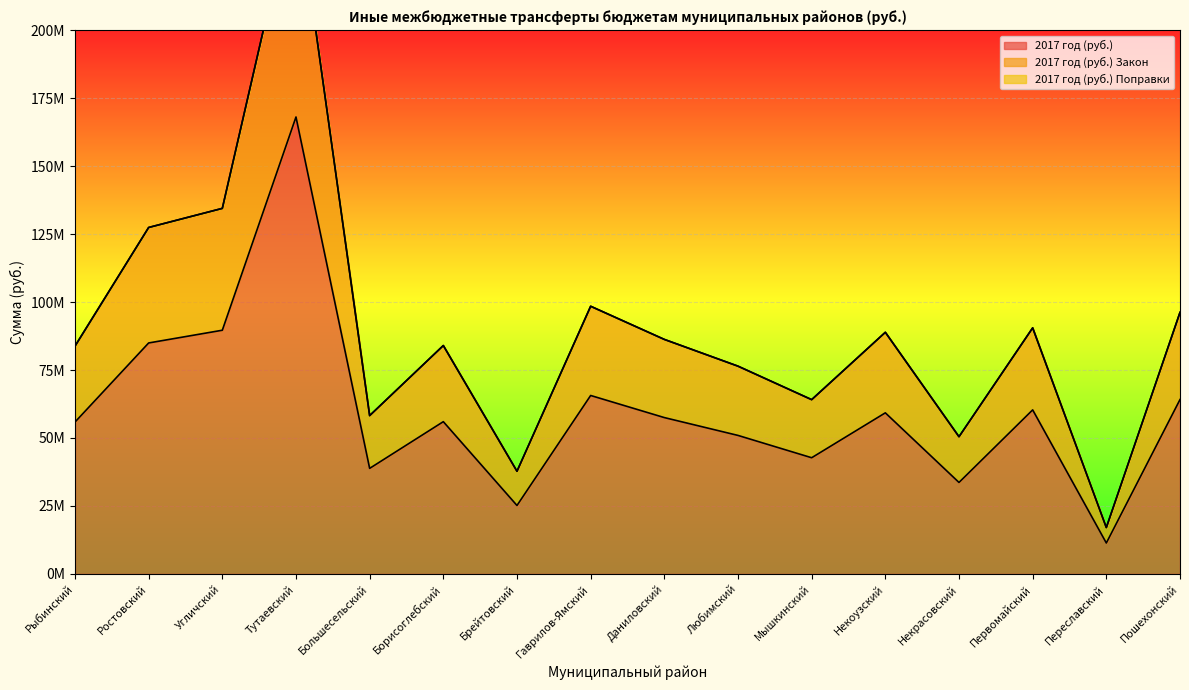

True or false: 2017 год (руб.) Закон has more than 0 points higher than both neighbors.

True